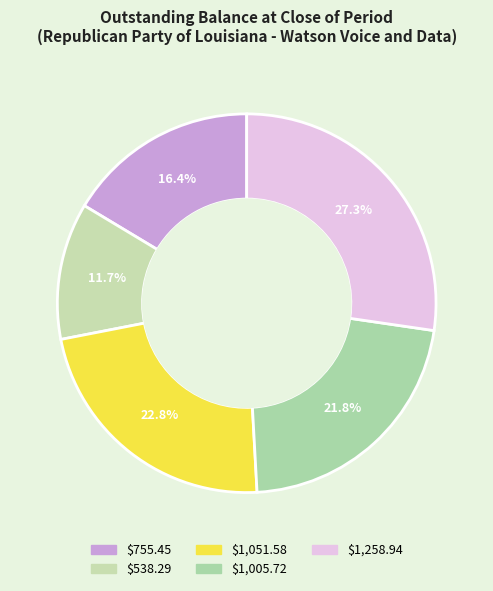

What percentage is the $1,005.72 slice, to the nearest percent?

22%